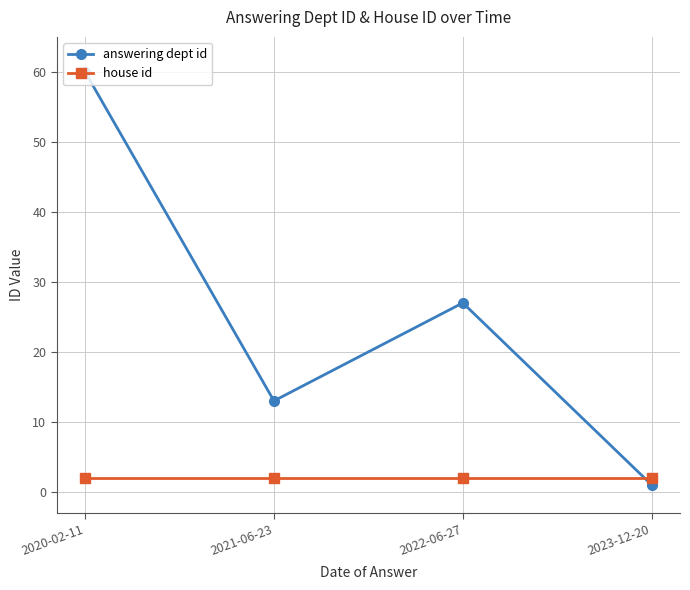

What is the label of the 1st point from the left?

2020-02-11